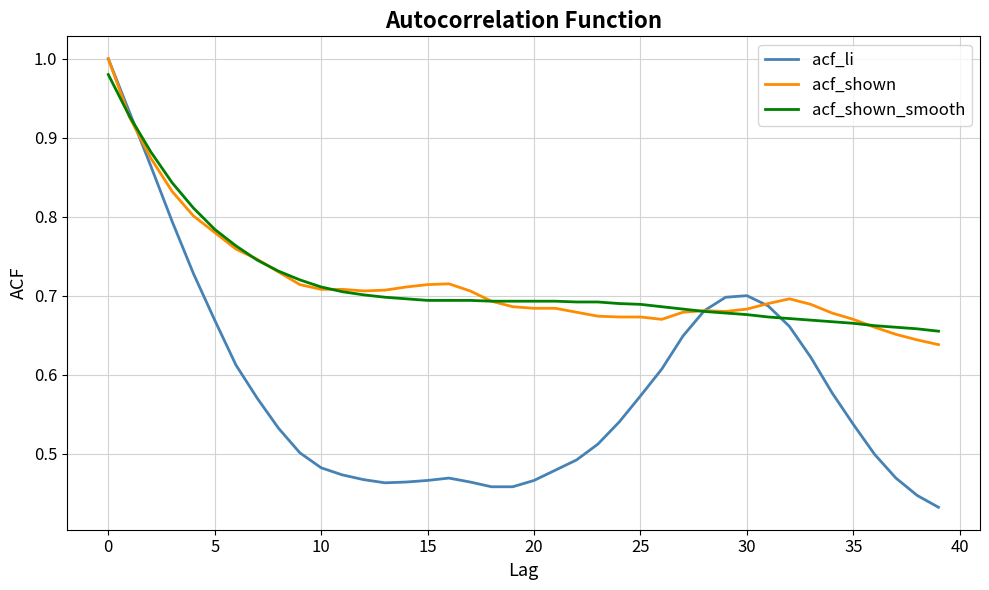

What is the sum of all acf_shown_smooth values?

28.7